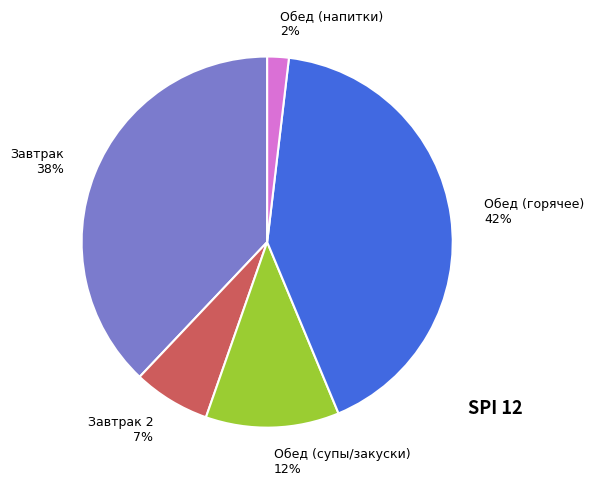

Does Завтрак 38% represent more than half of the total?

No